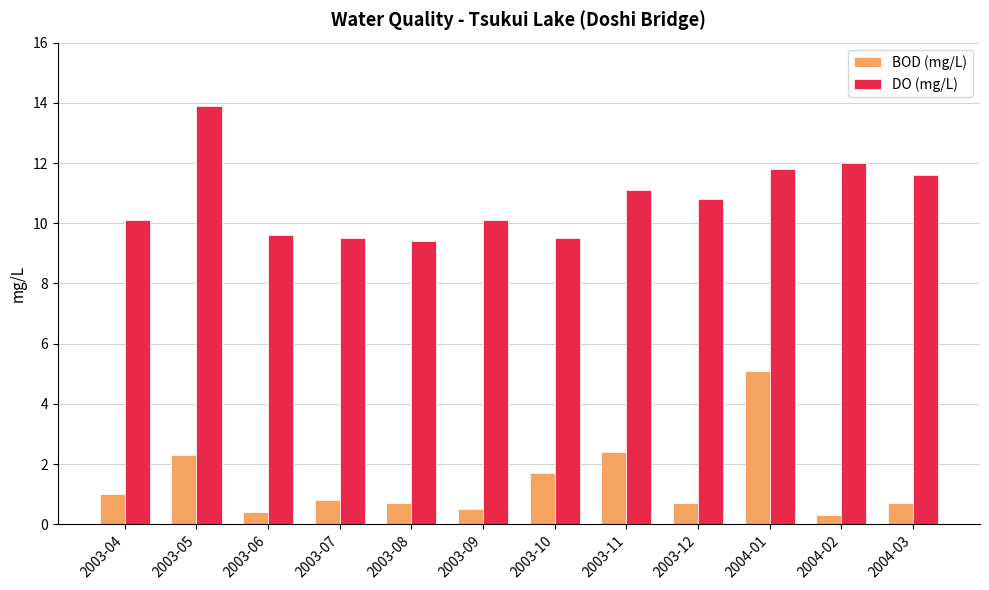

What is the difference between the DO (mg/L) values at 2003-10 and 2003-12?

1.3